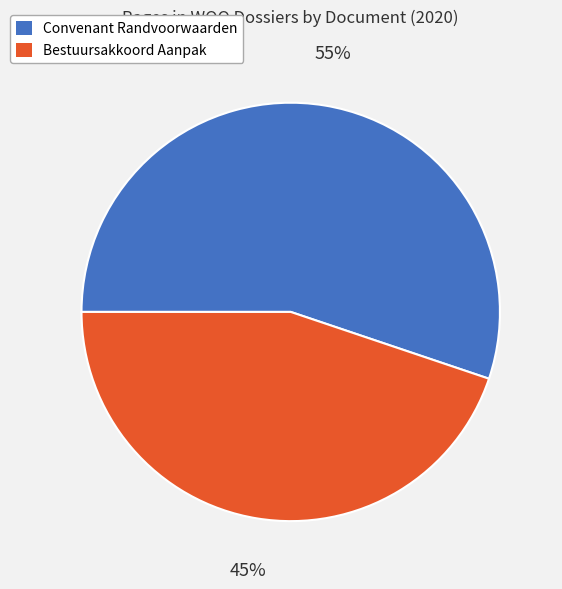

How many segments does this pie chart have?

2